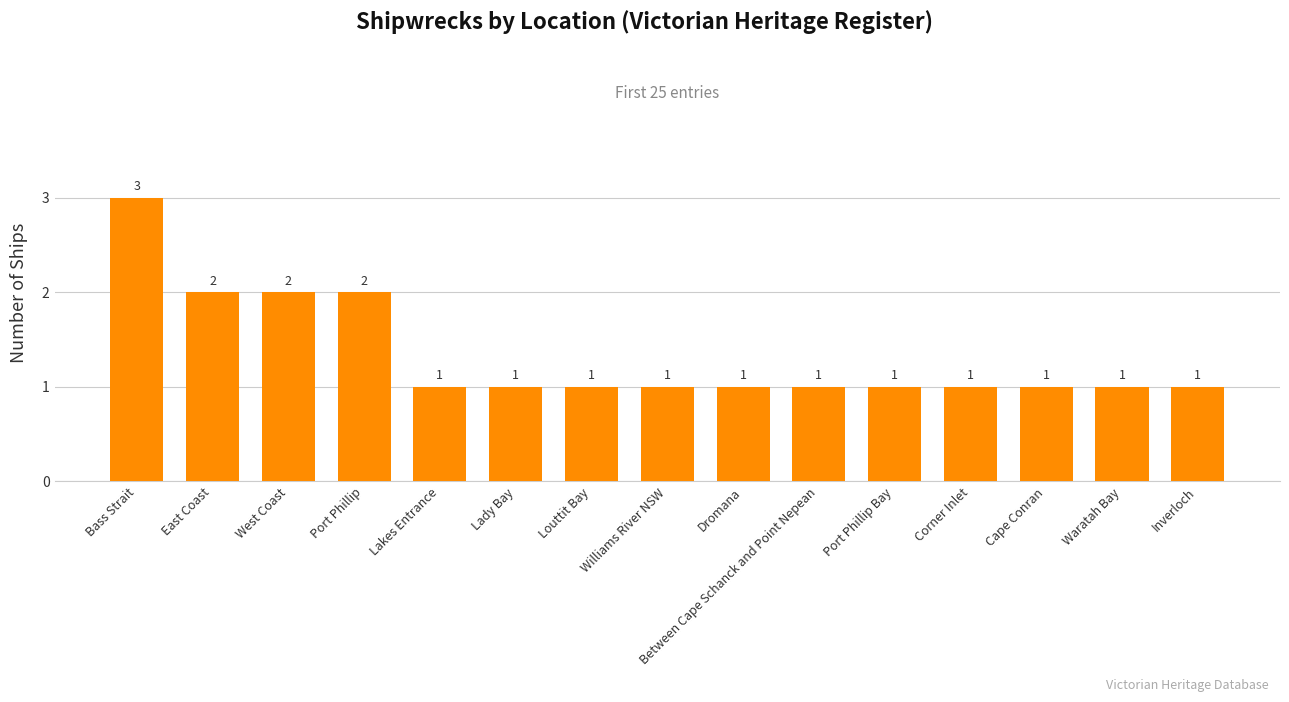

Count the values in the range 1 to 2.

14